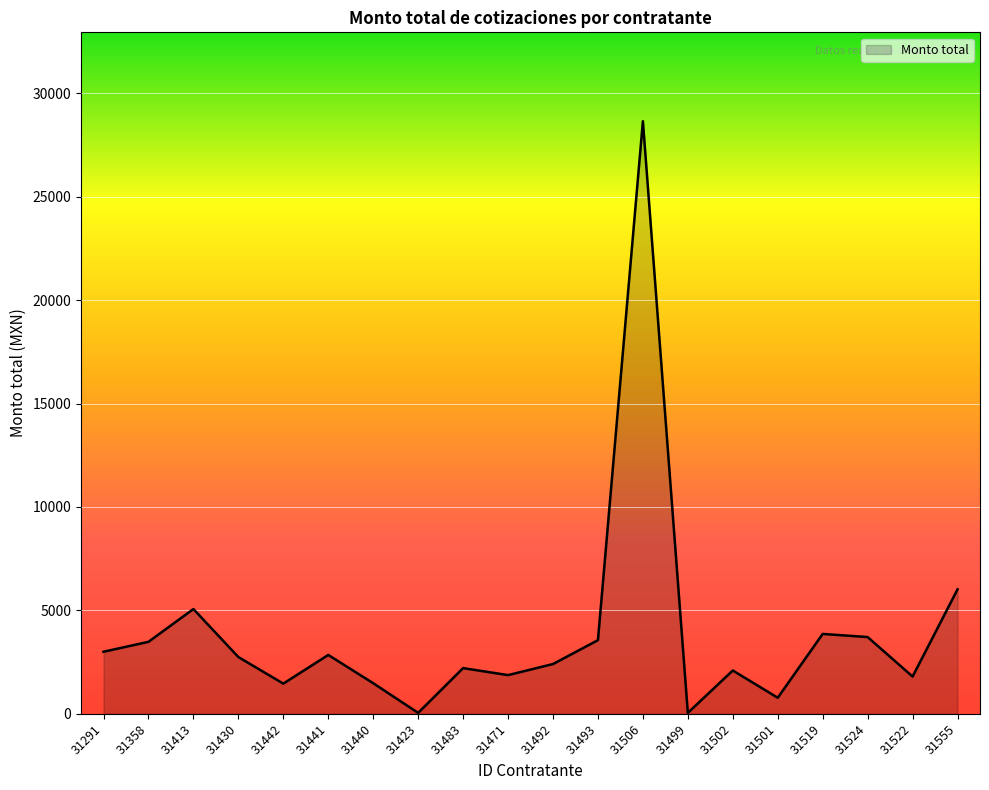

Between 31524 and 31442, which is larger?

31524